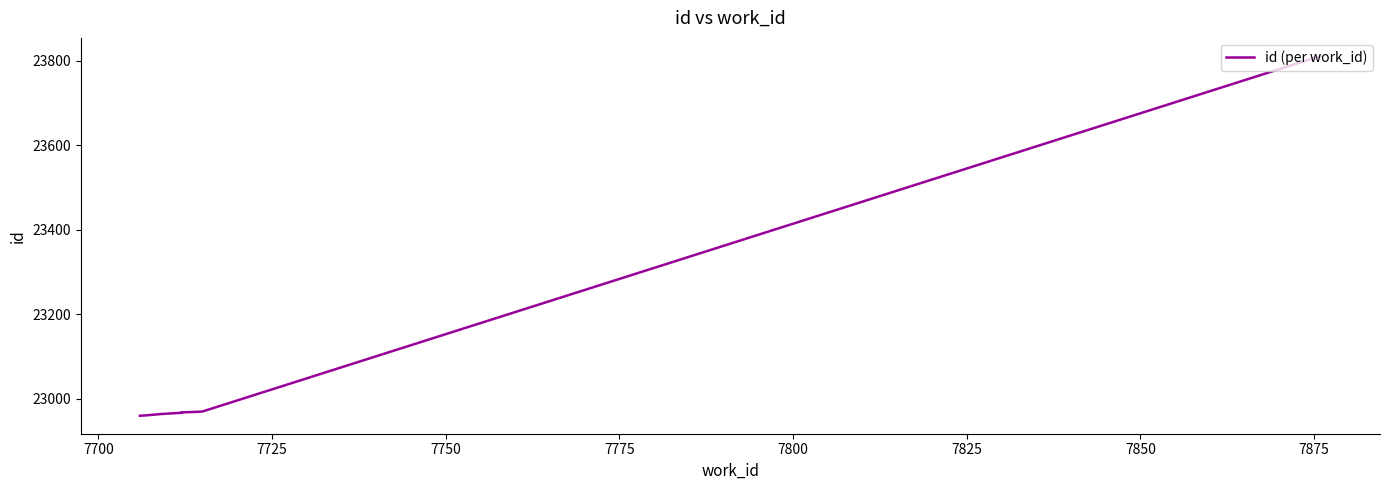

How many values are below 22967?

5